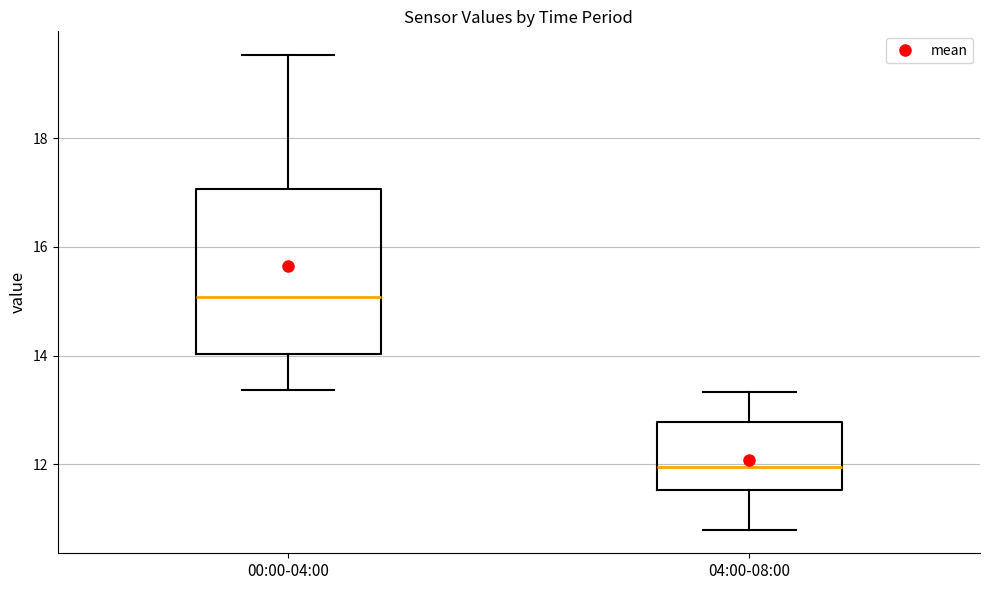

Where is the upper edge of the box for 04:00-08:00 on the y-axis? The values are not printed on the chart, so give them approximately, as read against the axis.

12.8